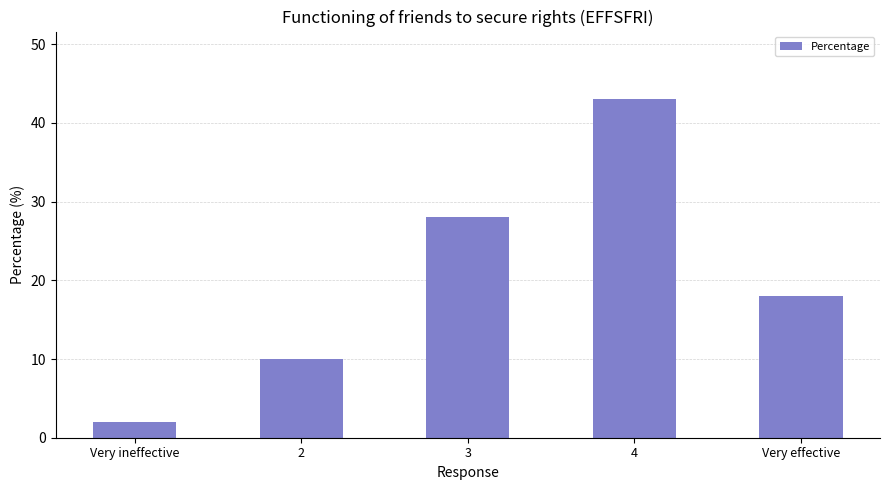

List the labels in order of value, smallest first.

Very ineffective, 2, Very effective, 3, 4